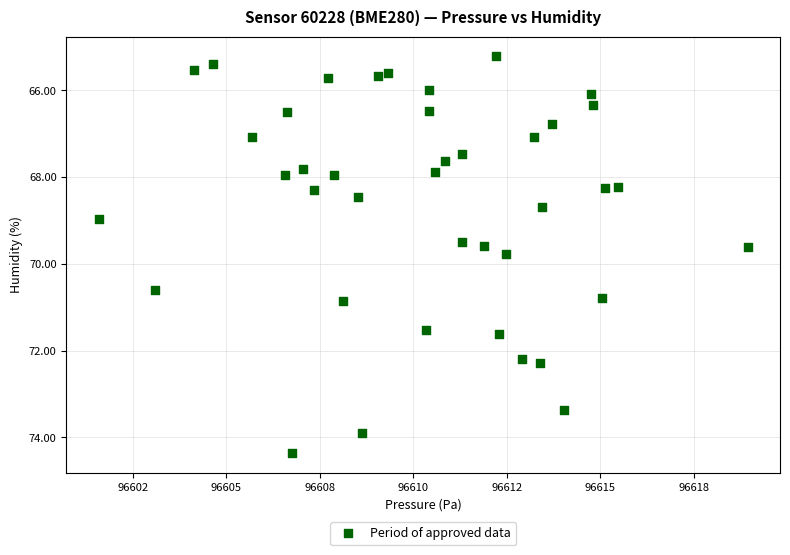

What is the range of X values (max minus min)?

17.4